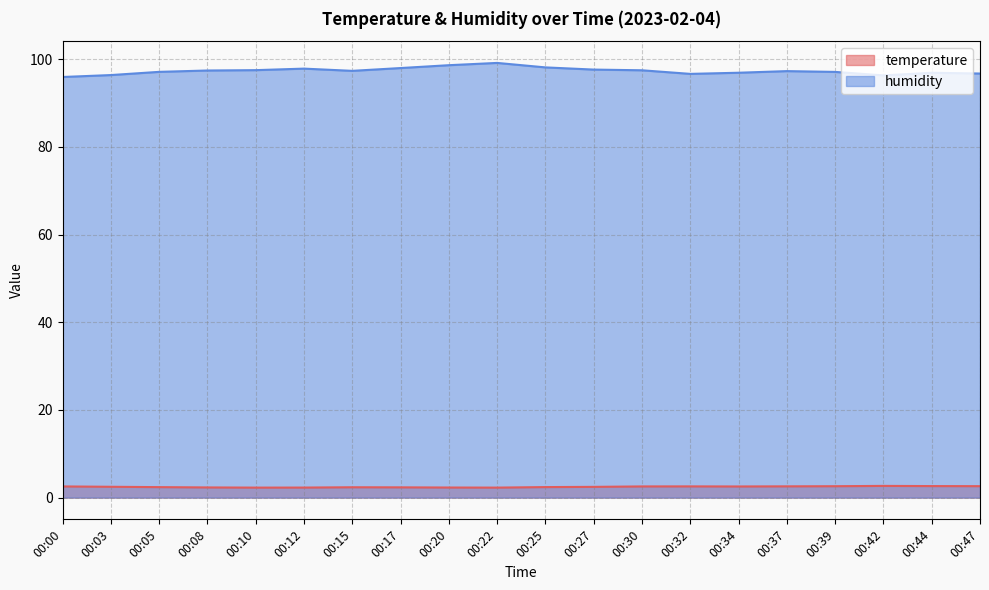

Which has a higher value, 00:32 or 00:42?

00:42